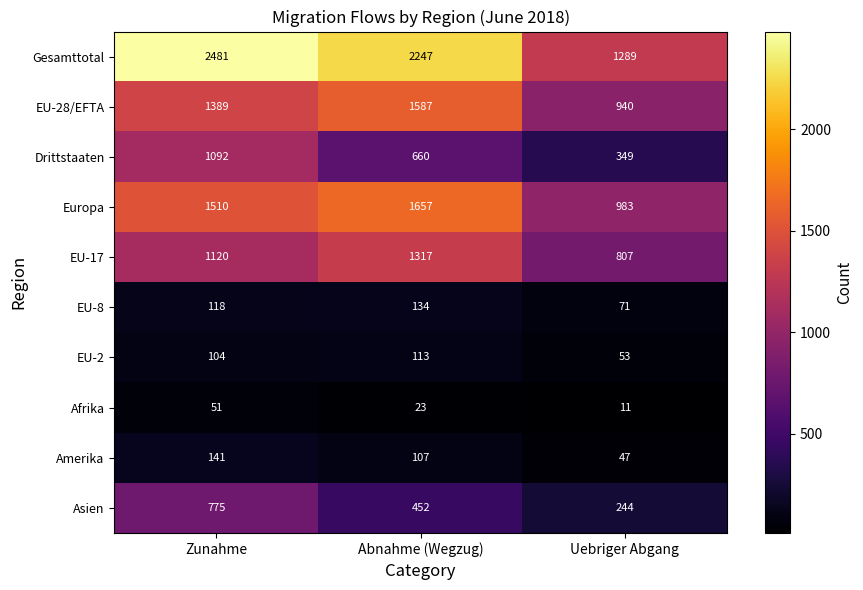

Which label corresponds to the smallest value in the chart?

Uebriger Abgang